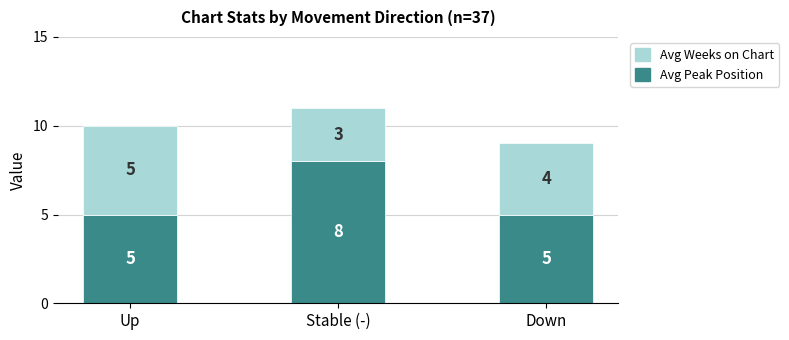

What is the sum of all Avg Peak Position values?

18